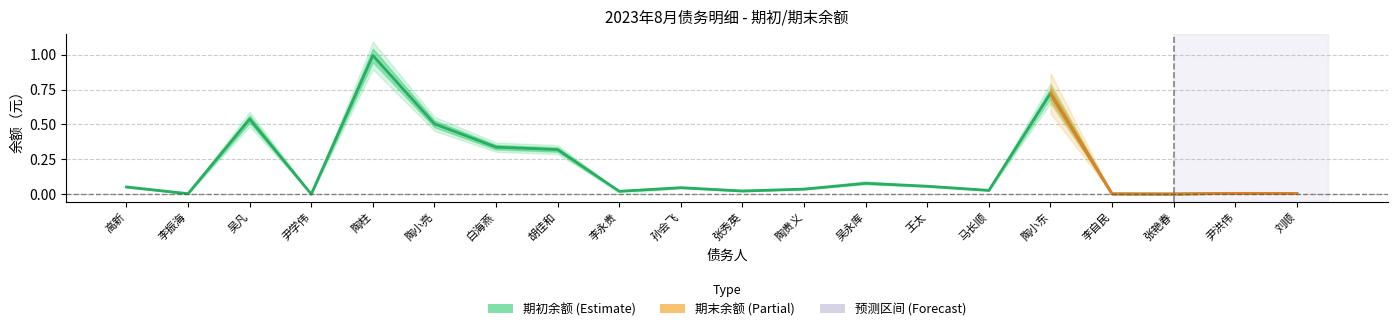

How many data points does each series have?

20